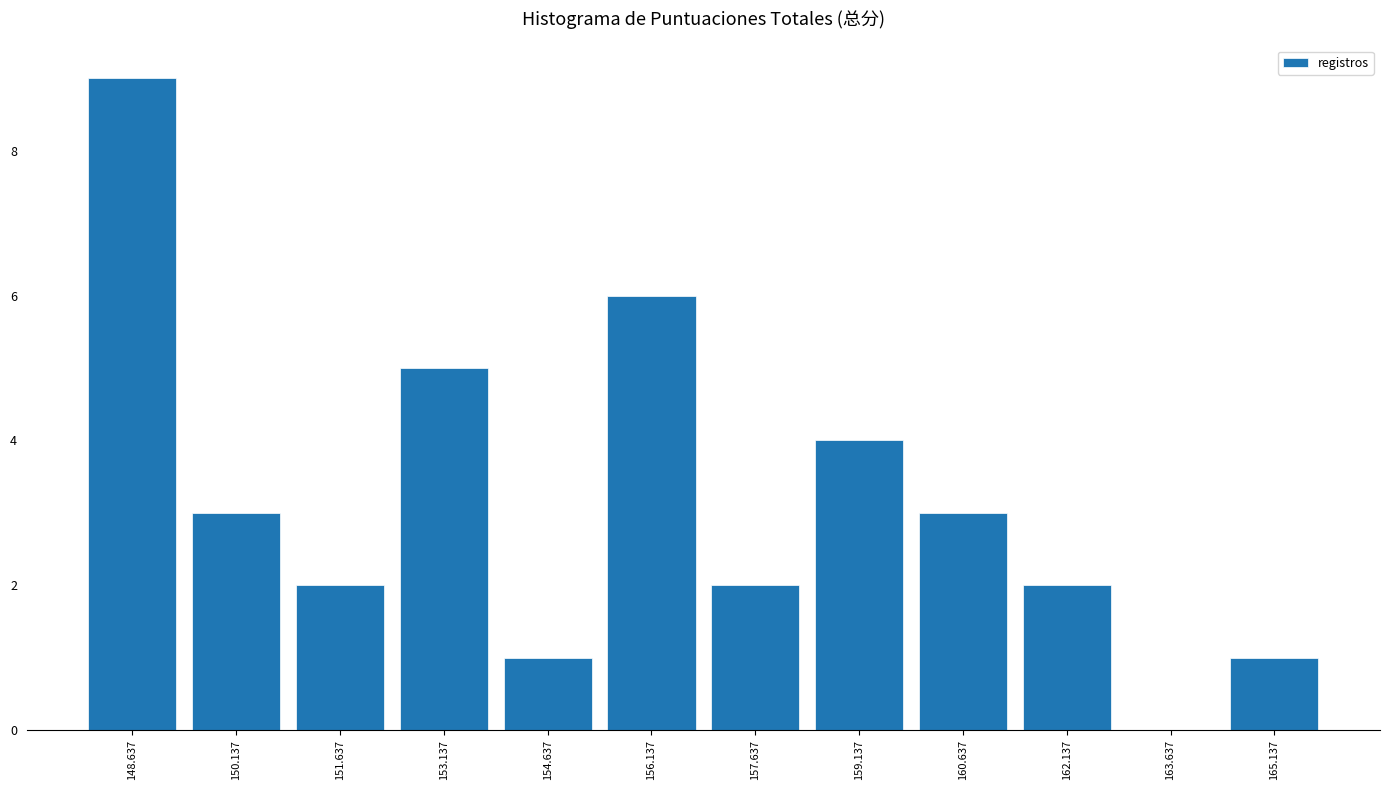

What is the height of the bar covering 161.5 to 163.0 on the x-axis? Neither the bar edges nor the heights are printed on the chart, so give them approximately, as read against the axes.

2